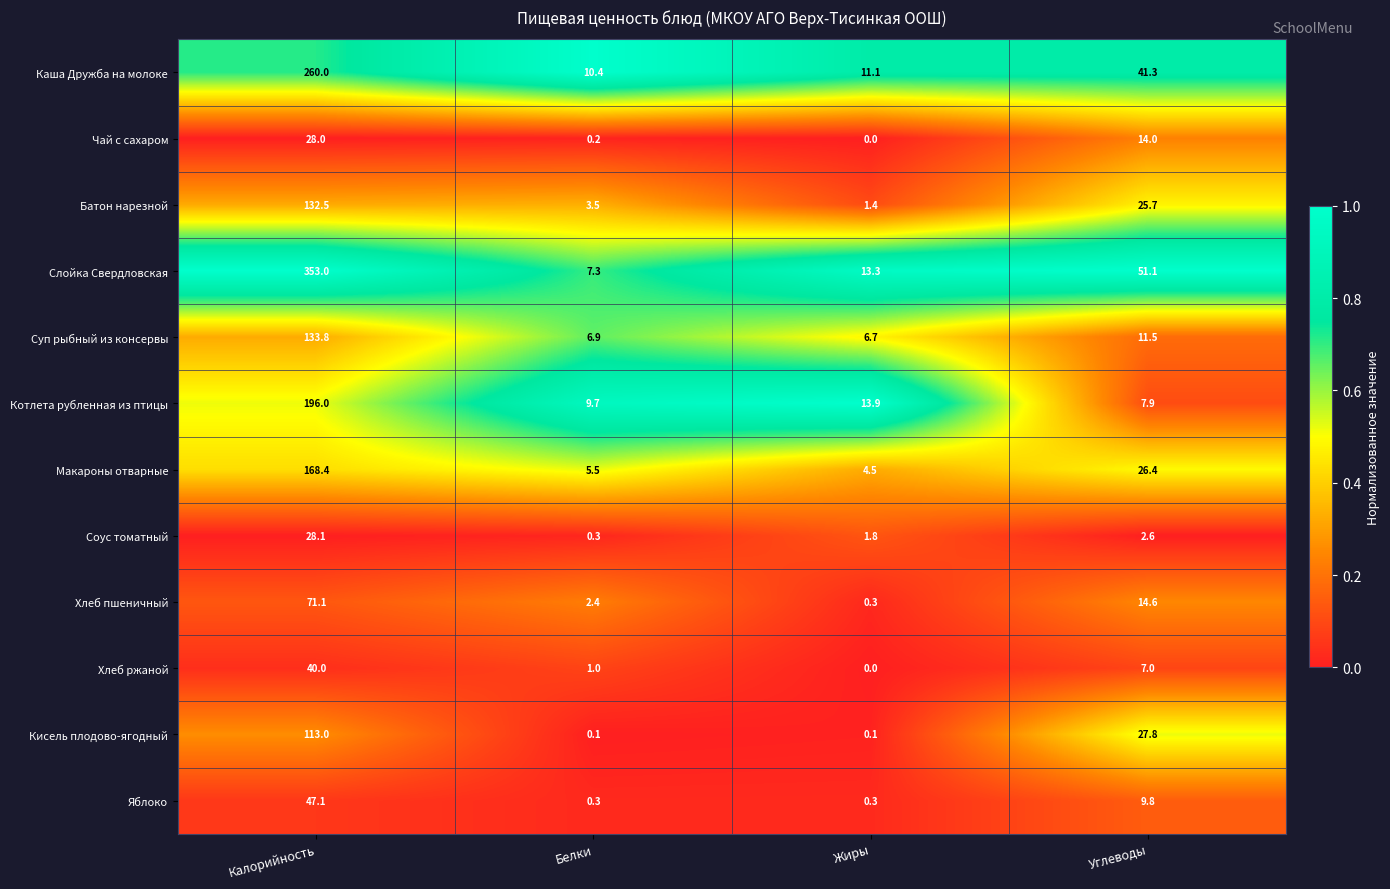

What is the difference between the Батон нарезной values at Жиры and Белки?

2.1